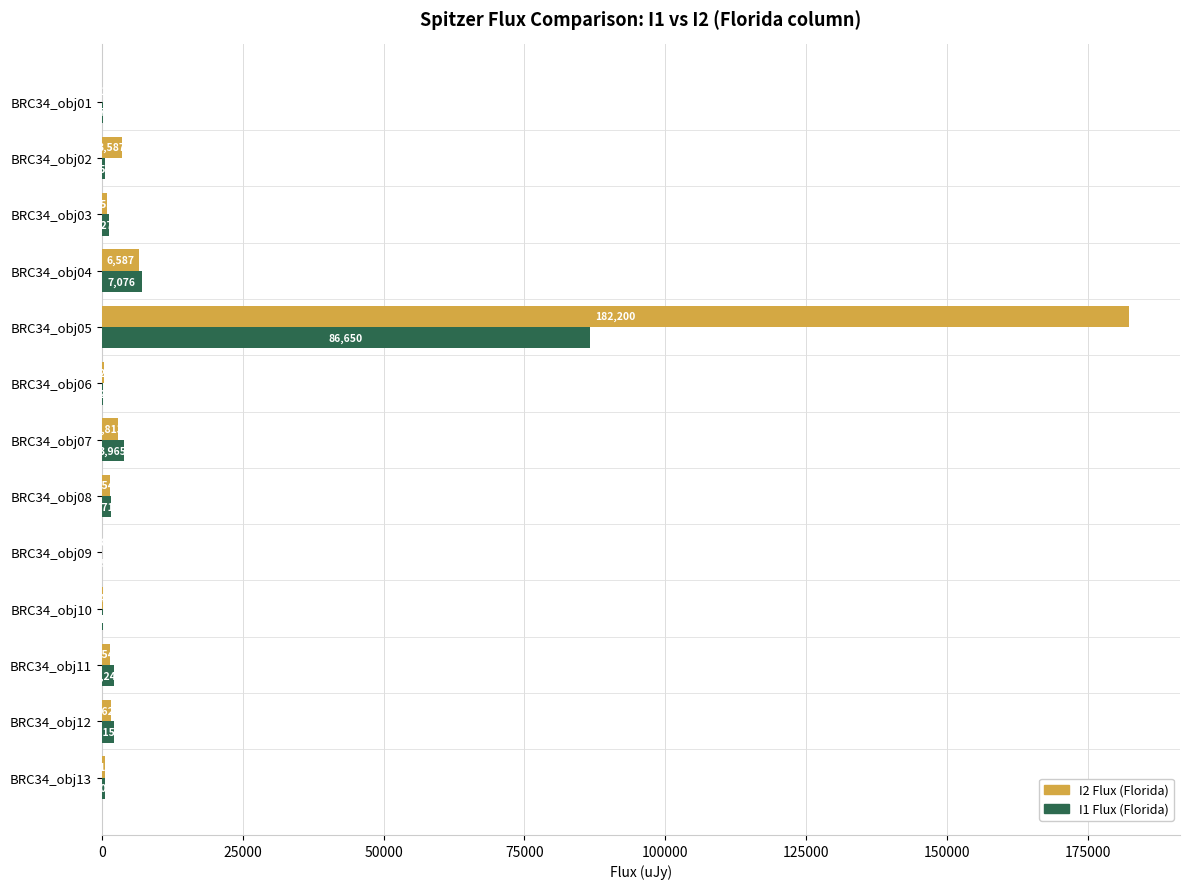

Which category has the highest value across all series?

BRC34_obj05